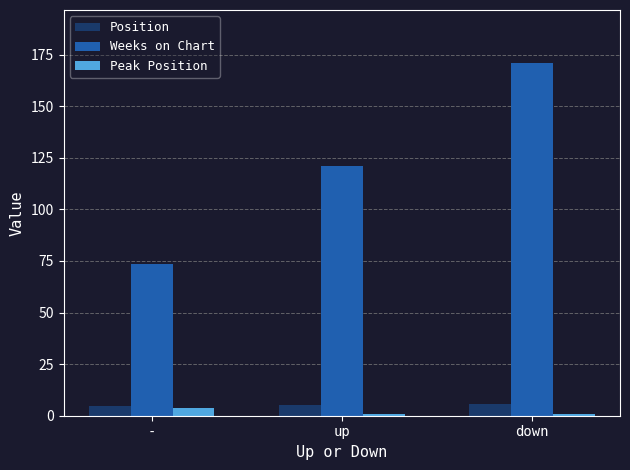

Is it true that Weeks on Chart equals 73.3 at -?

True